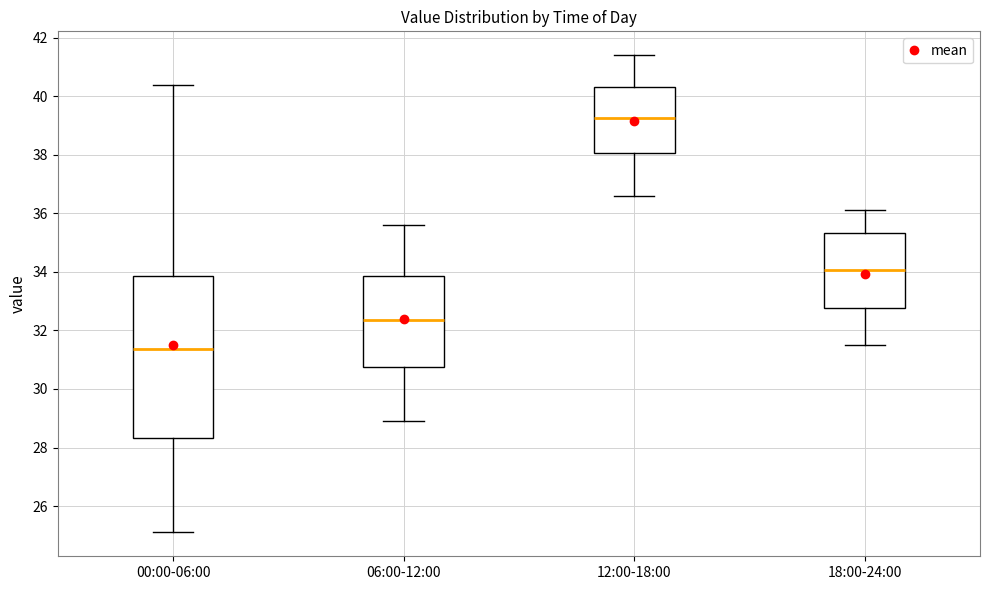

Reading left to right, transcribe this box plot: for each box, give where its median line is, the range the box spans, and where its two whiskers end, as read against the y-axis. The values are not printed on the chart, so give them approximately, as read against the axis.

00:00-06:00: median 31.4, box 28.4 to 33.8, whiskers 25.2 to 40.4
06:00-12:00: median 32.4, box 30.8 to 33.8, whiskers 29.0 to 35.6
12:00-18:00: median 39.2, box 38.0 to 40.4, whiskers 36.6 to 41.4
18:00-24:00: median 34.0, box 32.8 to 35.4, whiskers 31.6 to 36.2